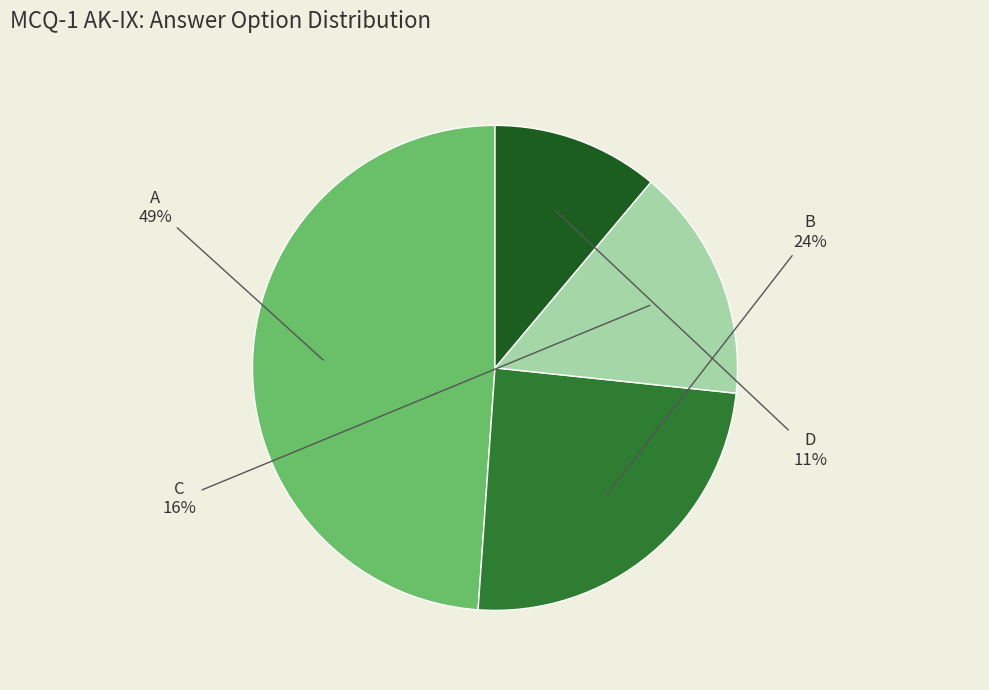

True or false: A accounts for 40% of the total.

False